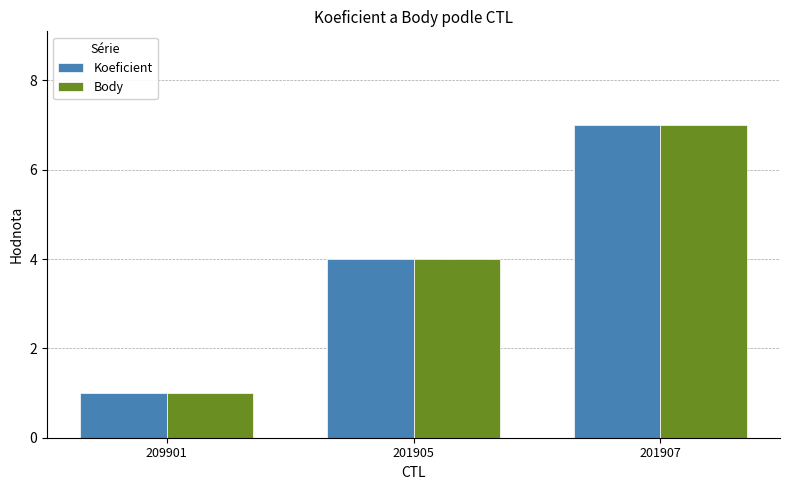

What is the sum of all Body values?

12